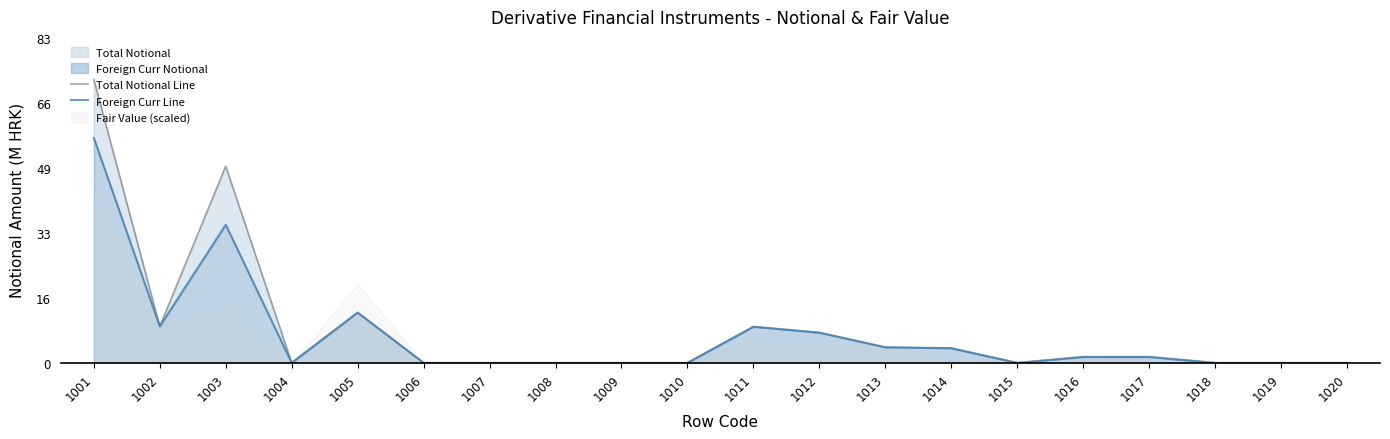

True or false: Total Notional Line and Foreign Curr Line cross at least once.

False